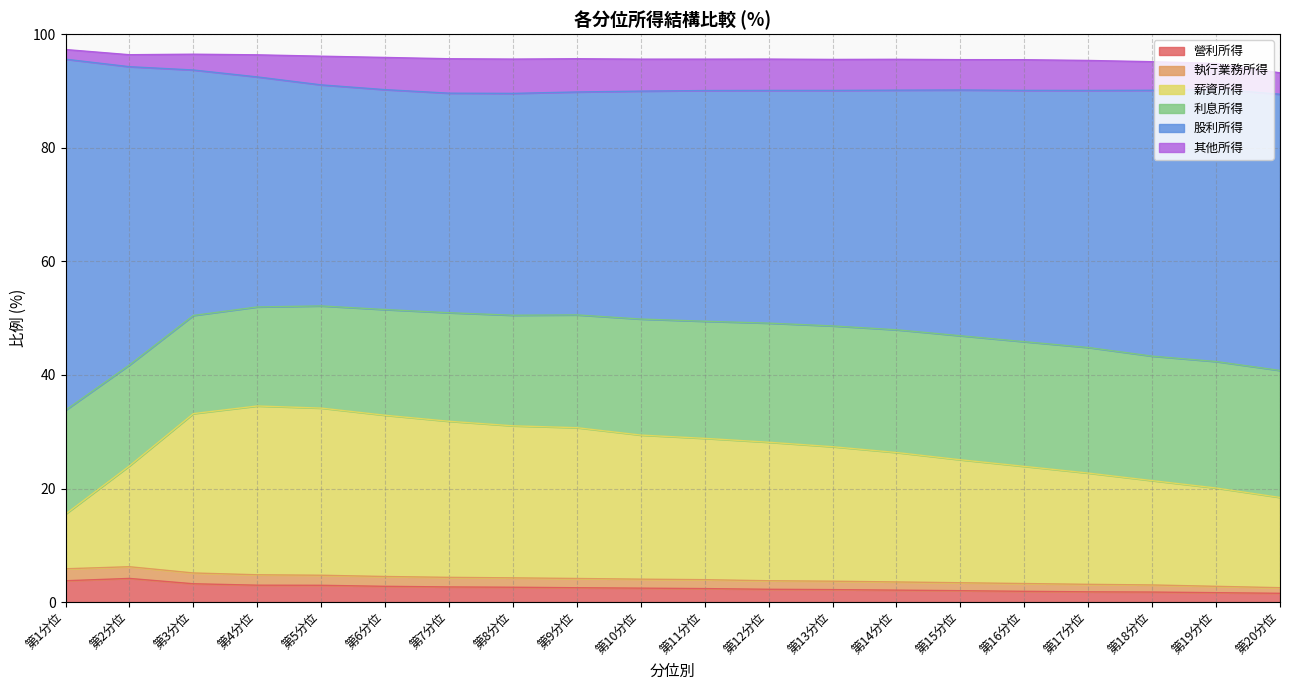

What is the total value across all series at 第2分位?

96.4